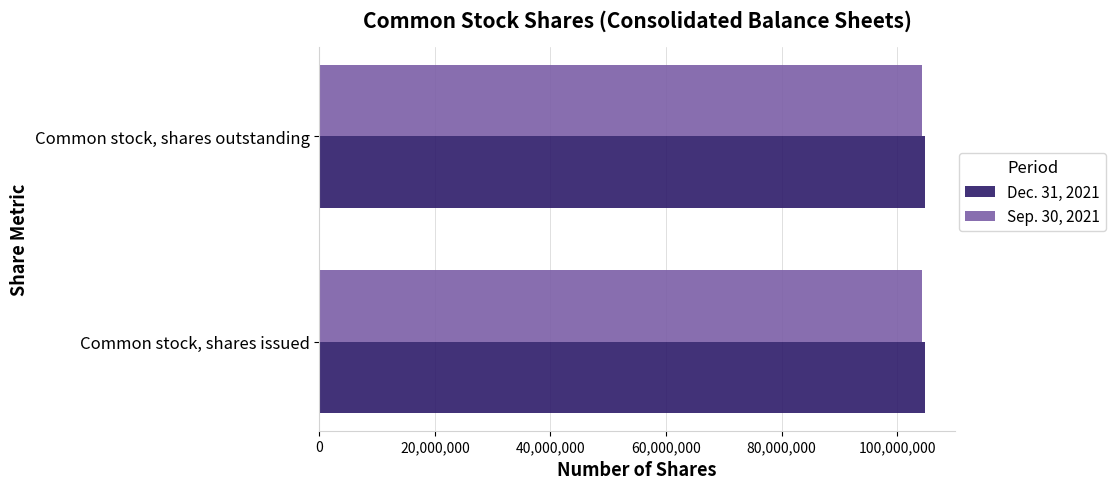

What is the maximum value for Sep. 30, 2021?

104327000